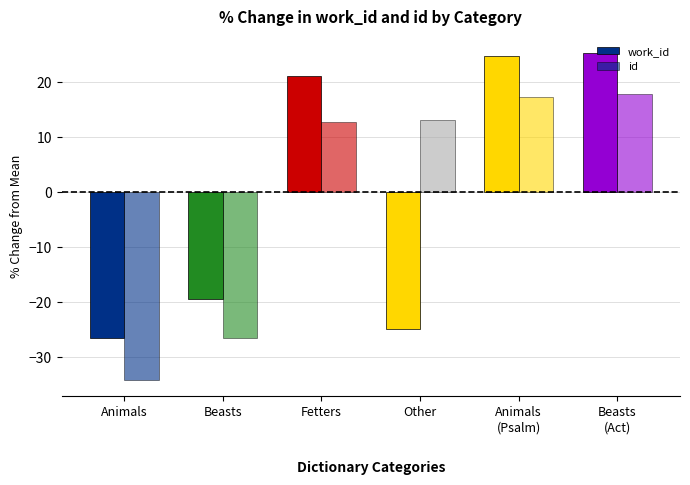

How many data points does each series have?

6